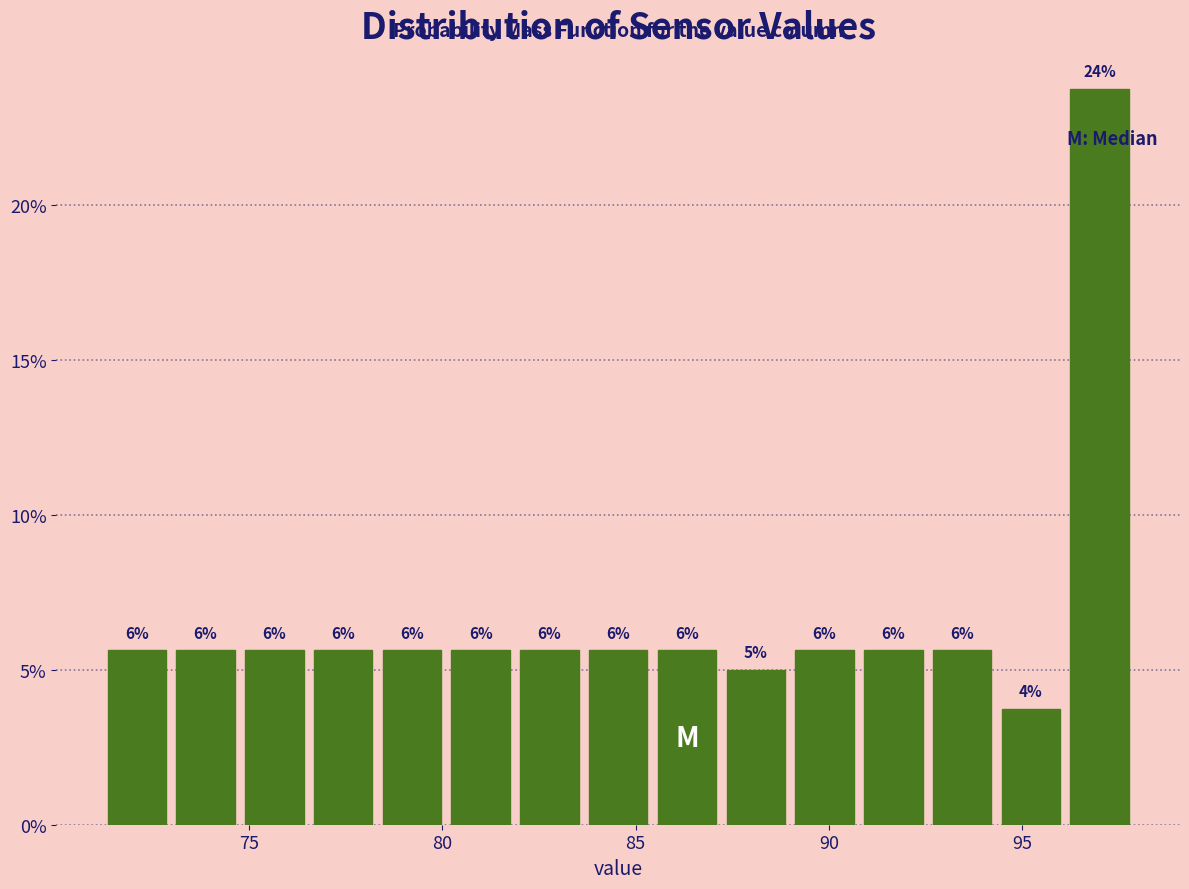

Around what value on the x-axis is the tallest bar? Give the approximate position of its centre, as read against the axis.

97.0